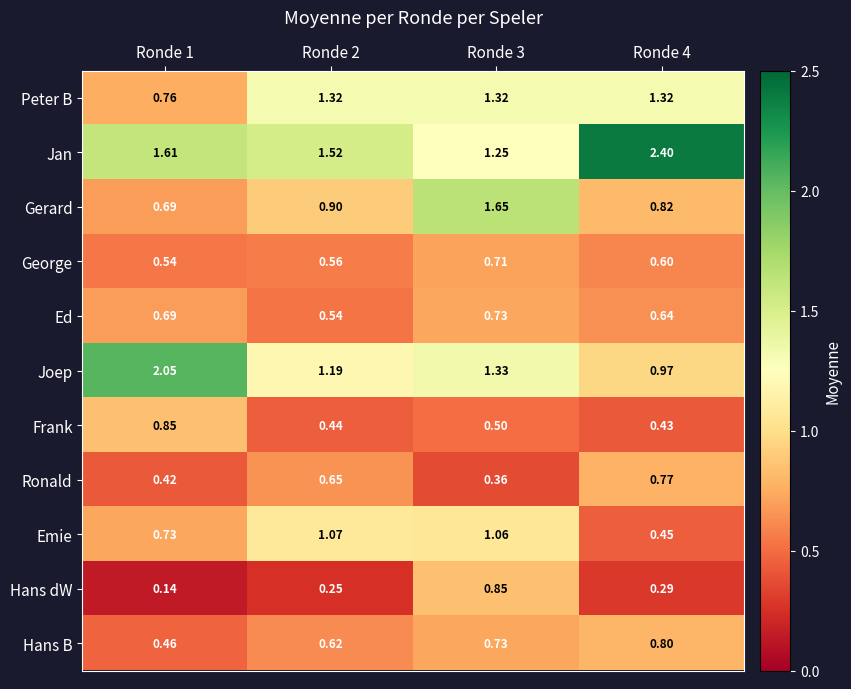

Which series has the widest spread of values?

Jan